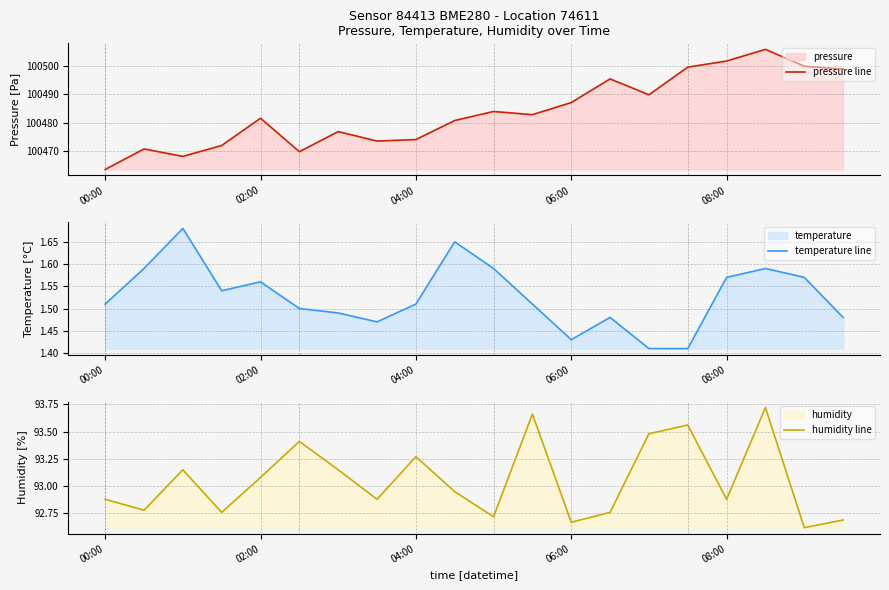

Which series has the widest spread of values?

pressure line